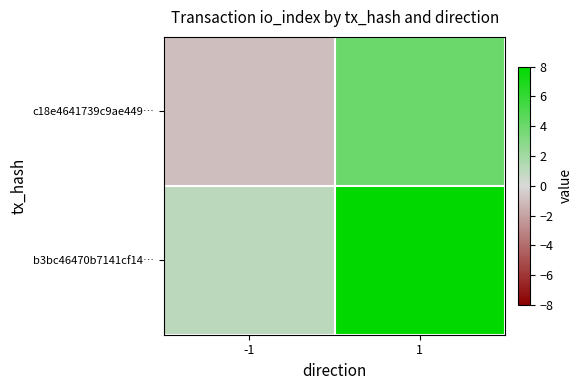

Reading left to right, extract all data points from this chart.

c18e4641739c9ae449…: -1=-1	1=4
b3bc46470b7141cf14…: -1=1	1=8